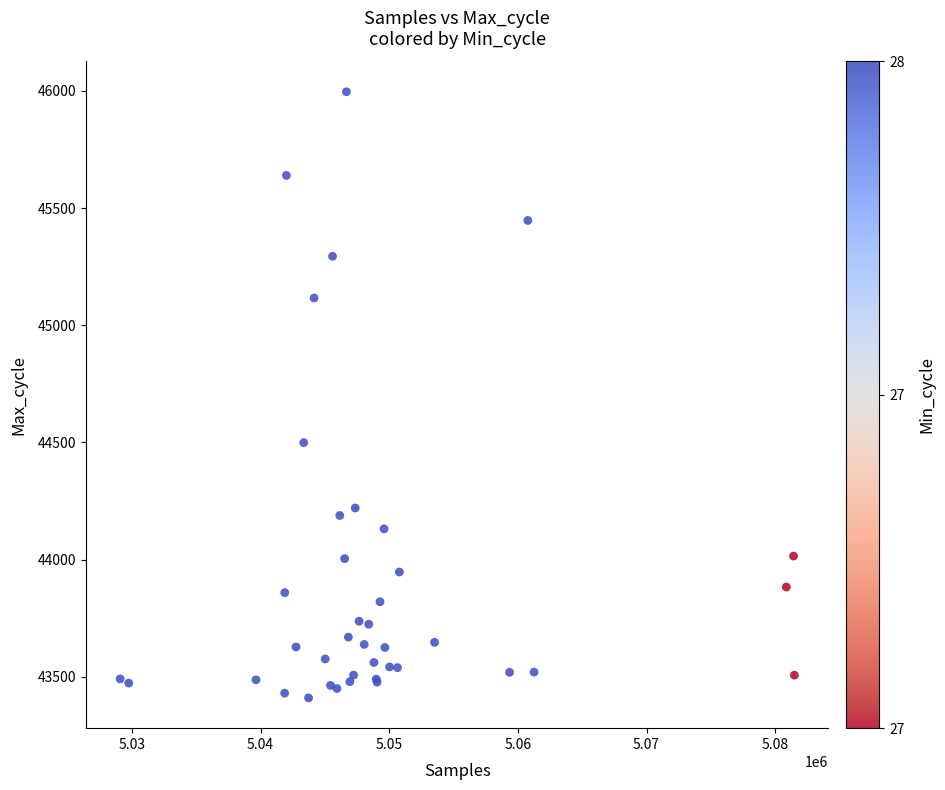

What Y value in the scatter plot is closest to 44703?

44499